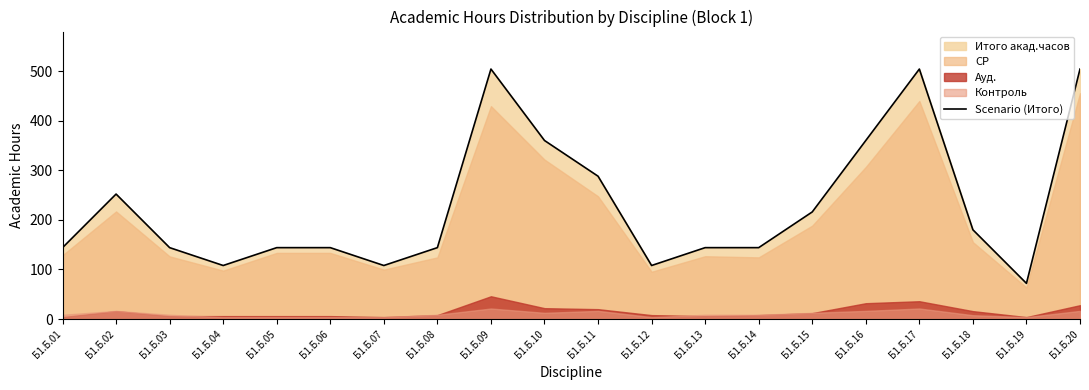

Does the chart display data point markers on the line(s)?

No